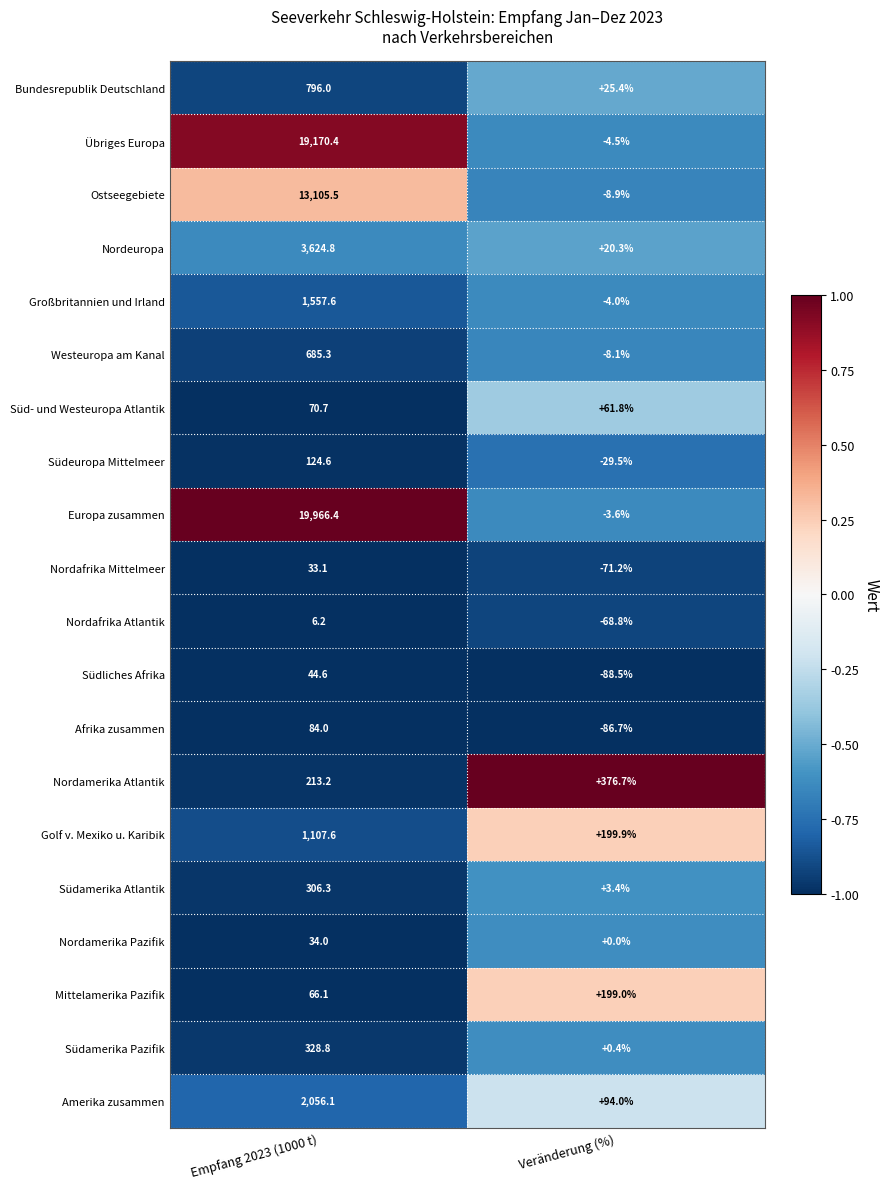

At which label does Golf v. Mexiko u. Karibik first exceed 1107?

Empfang 2023 (1000 t)